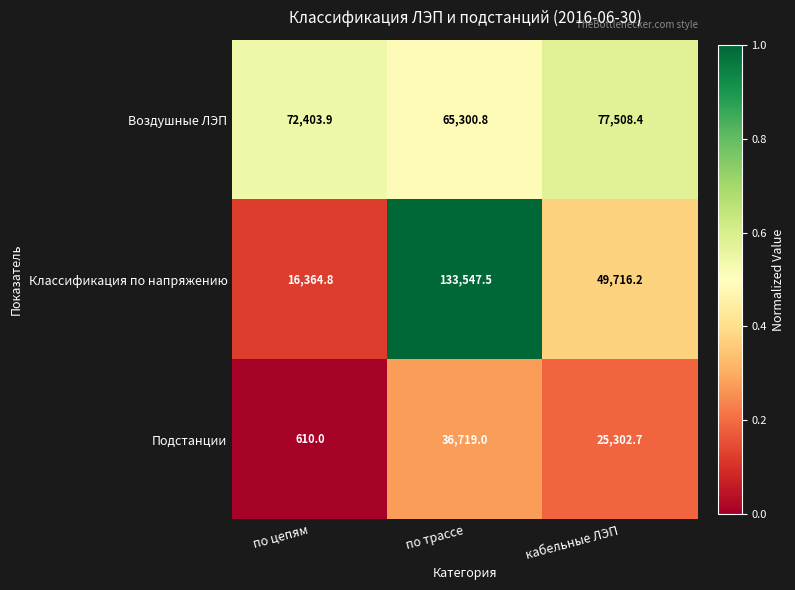

Which series has the largest total across all categories?

Воздушные ЛЭП